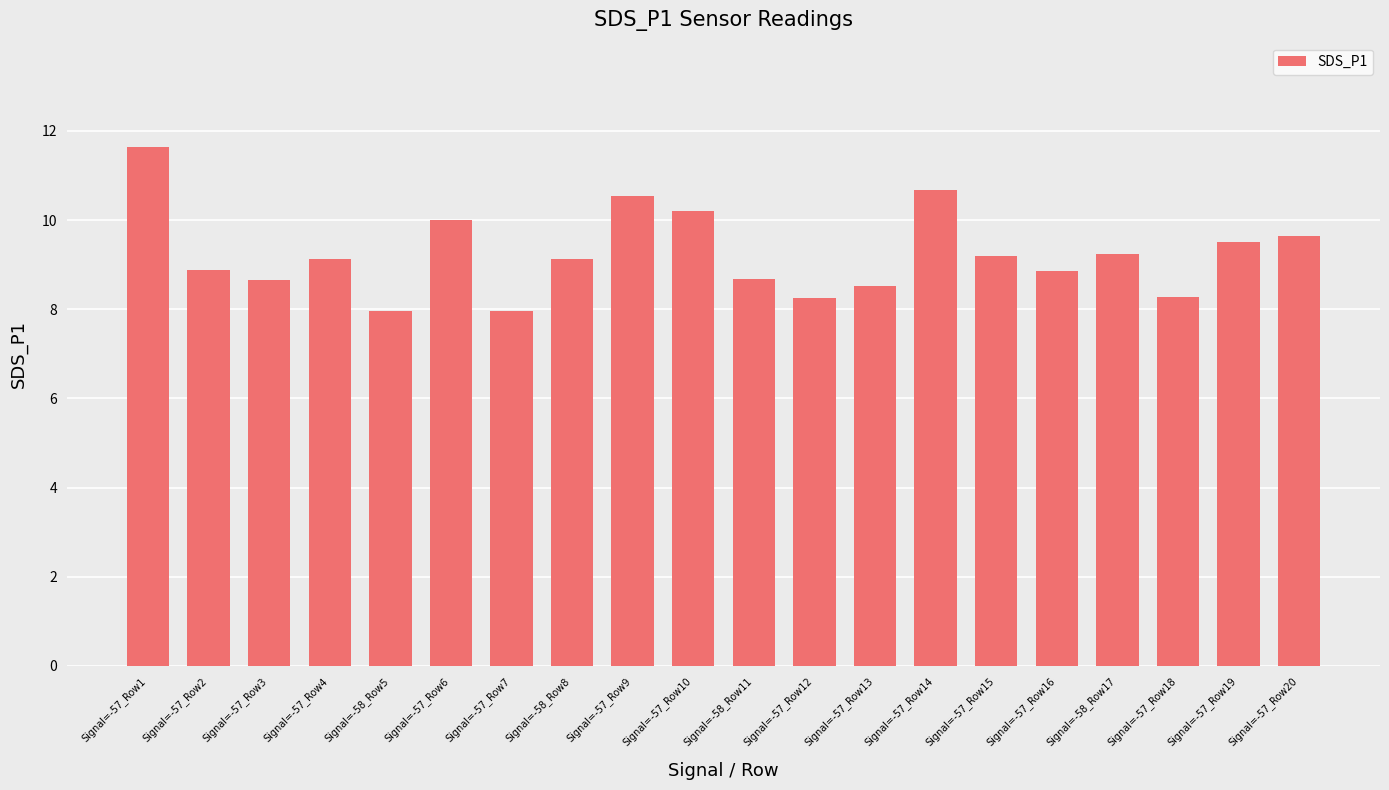

Does the chart contain any negative values?

No